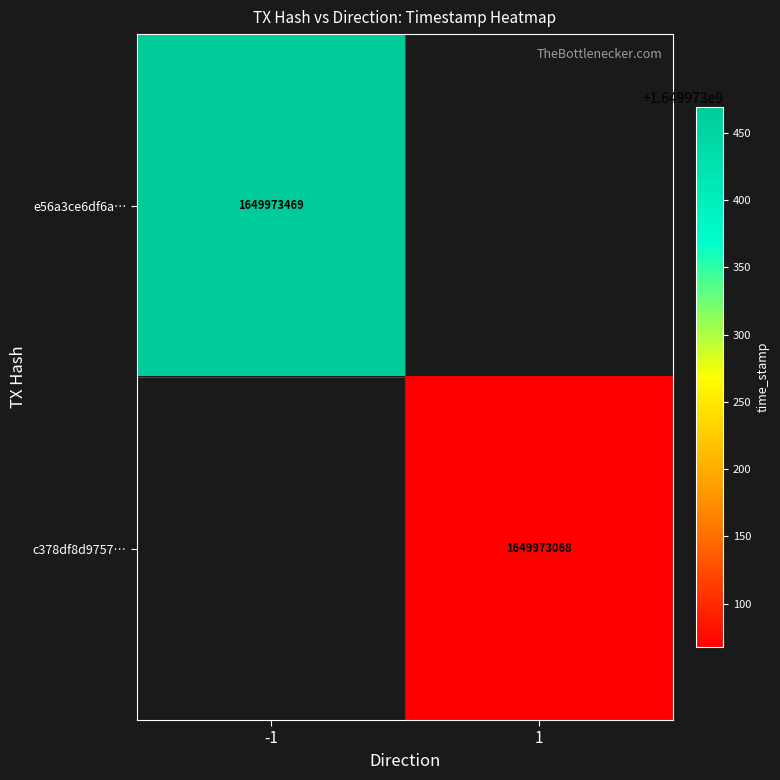

Which series changed the most between direction and time_stamp?

e56a3ce6df6a04cf7adb3451cbfddced3527767